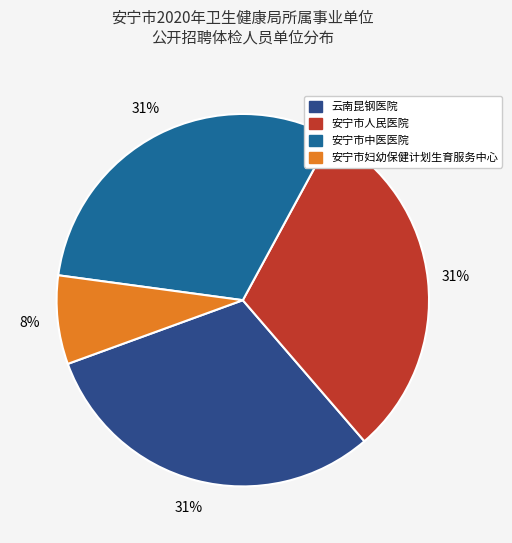

Is it true that 安宁市人民医院 is 31% of the pie?

True